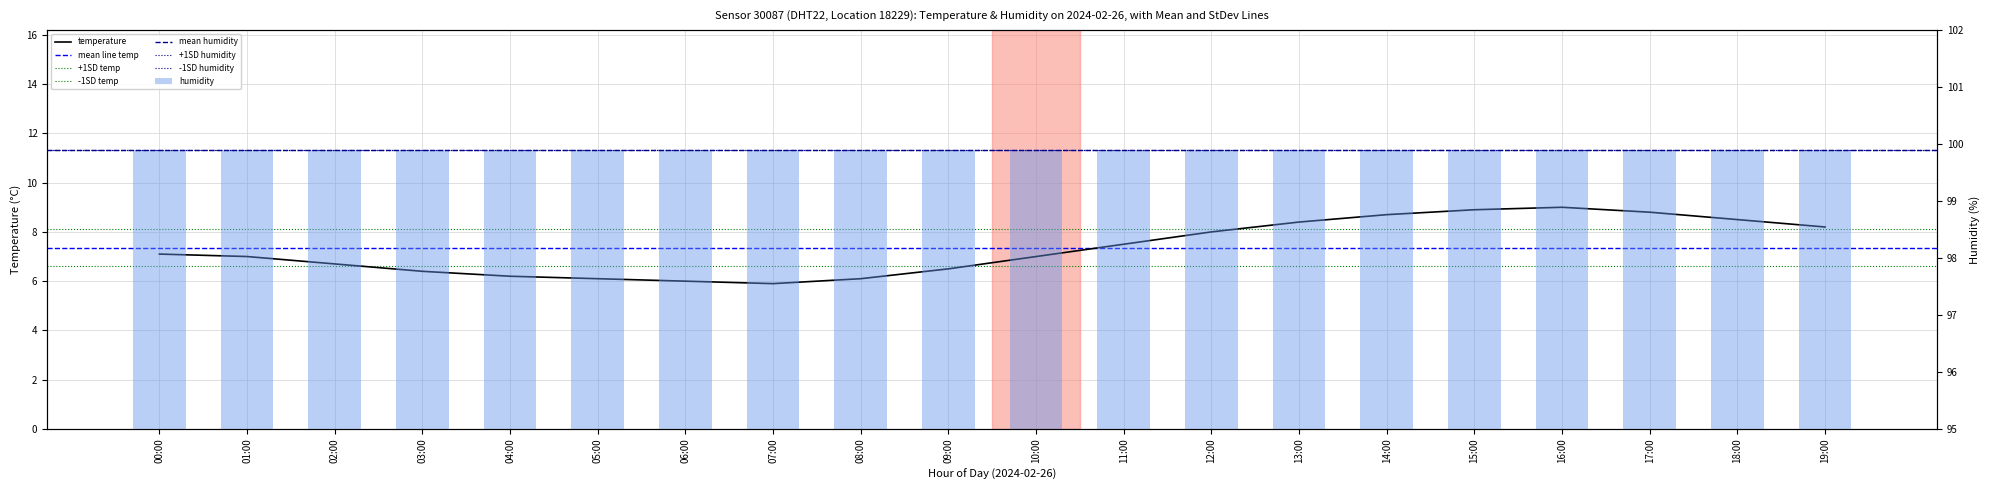

Rank the categories by value from lowest to highest.

07:00, 06:00, 05:00, 08:00, 04:00, 03:00, 09:00, 02:00, 01:00, 10:00, 00:00, 11:00, 12:00, 19:00, 13:00, 18:00, 14:00, 17:00, 15:00, 16:00